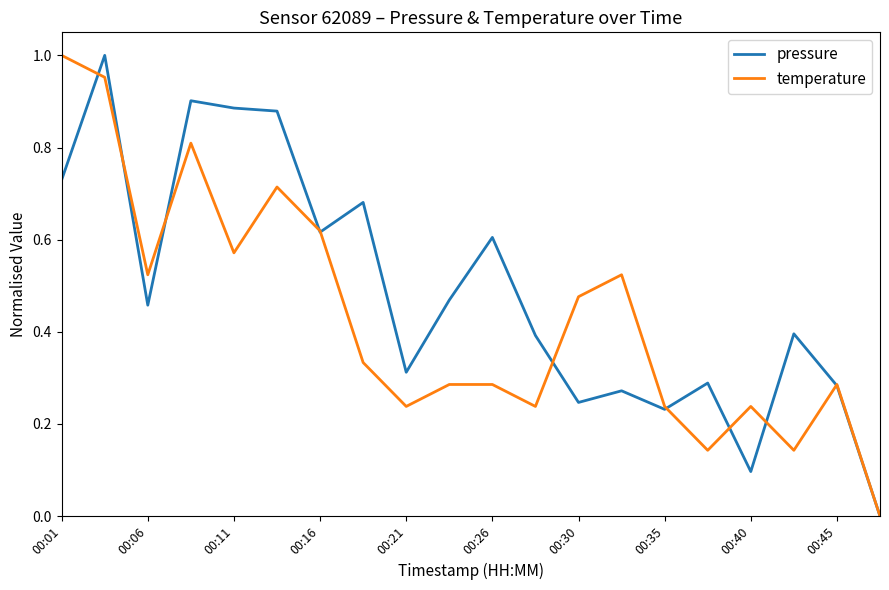

Which series has the largest total across all categories?

pressure